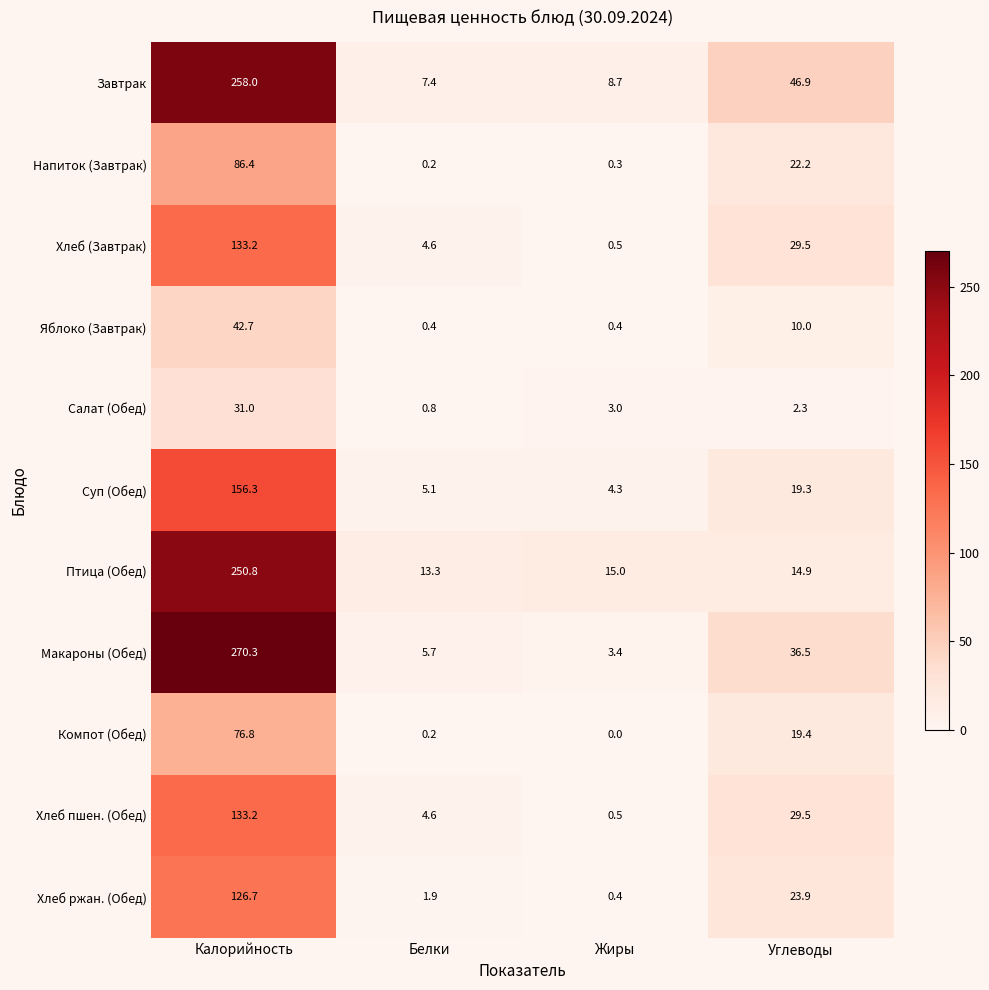

At which category is the sum across all series the highest?

Калорийность